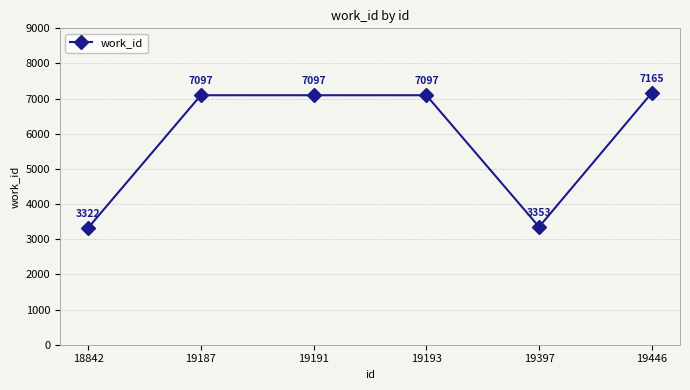

True or false: there are more than 1 points higher than both neighbors.

False